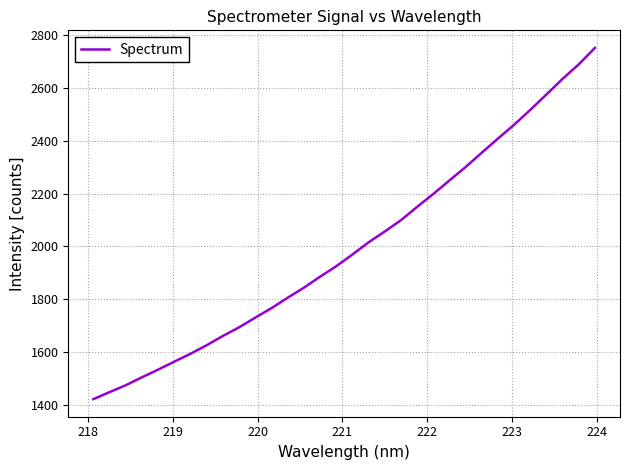

What is the difference between the maximum and minimum values?

1331.6